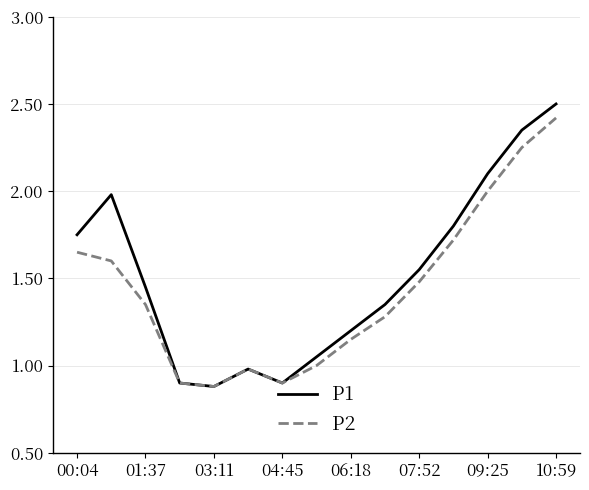

Which series has the largest range (max minus min)?

P1